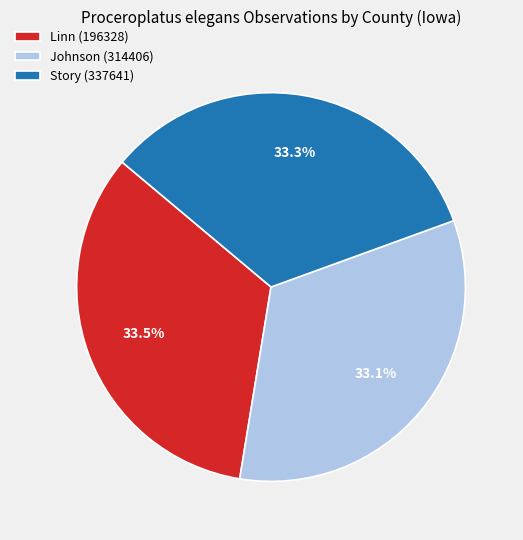

What is the ratio of the value at Story (337641) to the value at Linn (196328)?

1.0